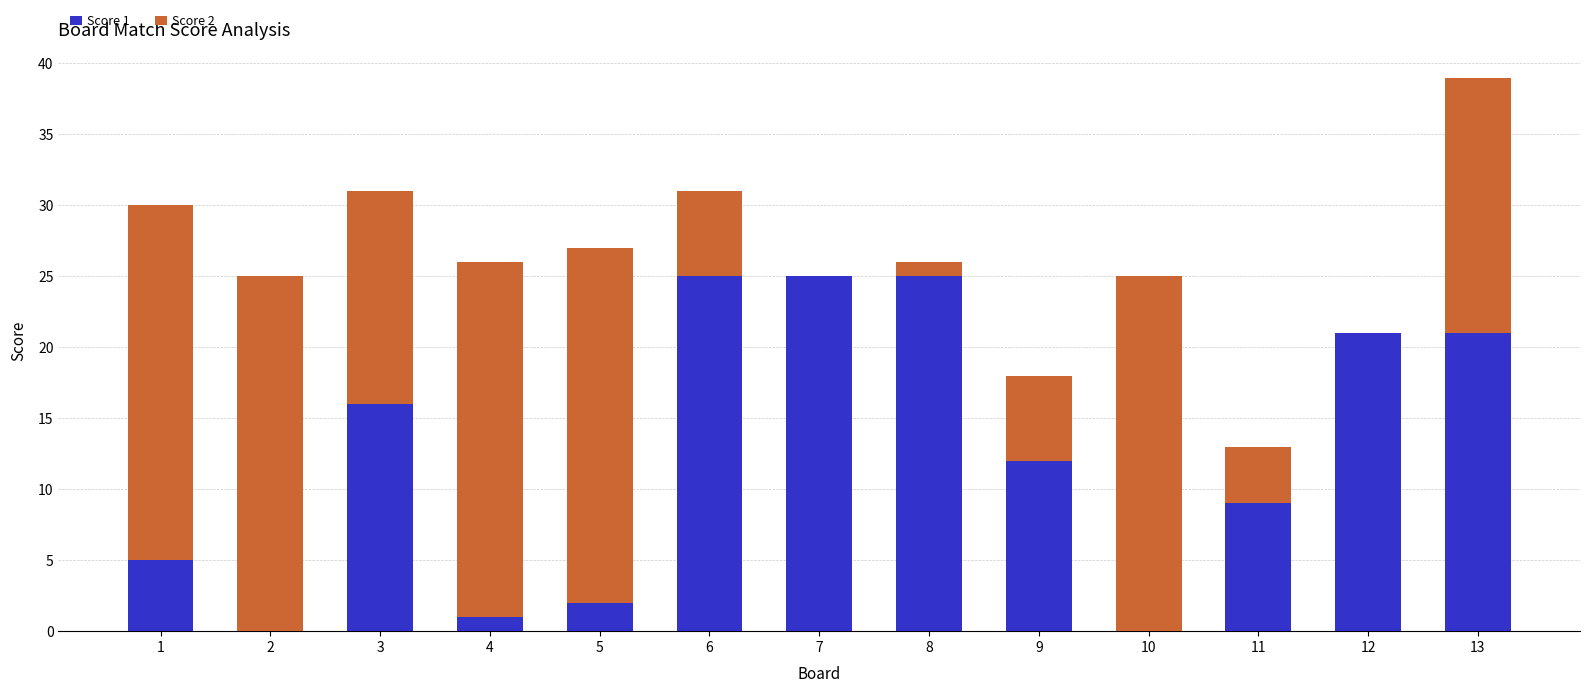

At which category is the sum across all series the highest?

13